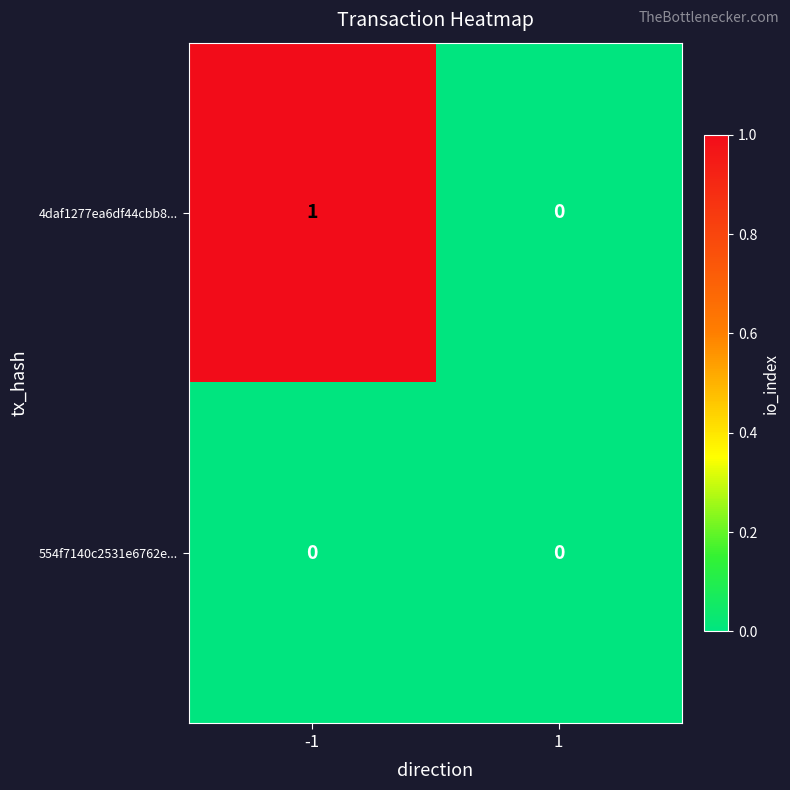

Is the value of 554f7140c2531e6762e... at -1 greater than the value of 4daf1277ea6df44cbb8... at -1?

No